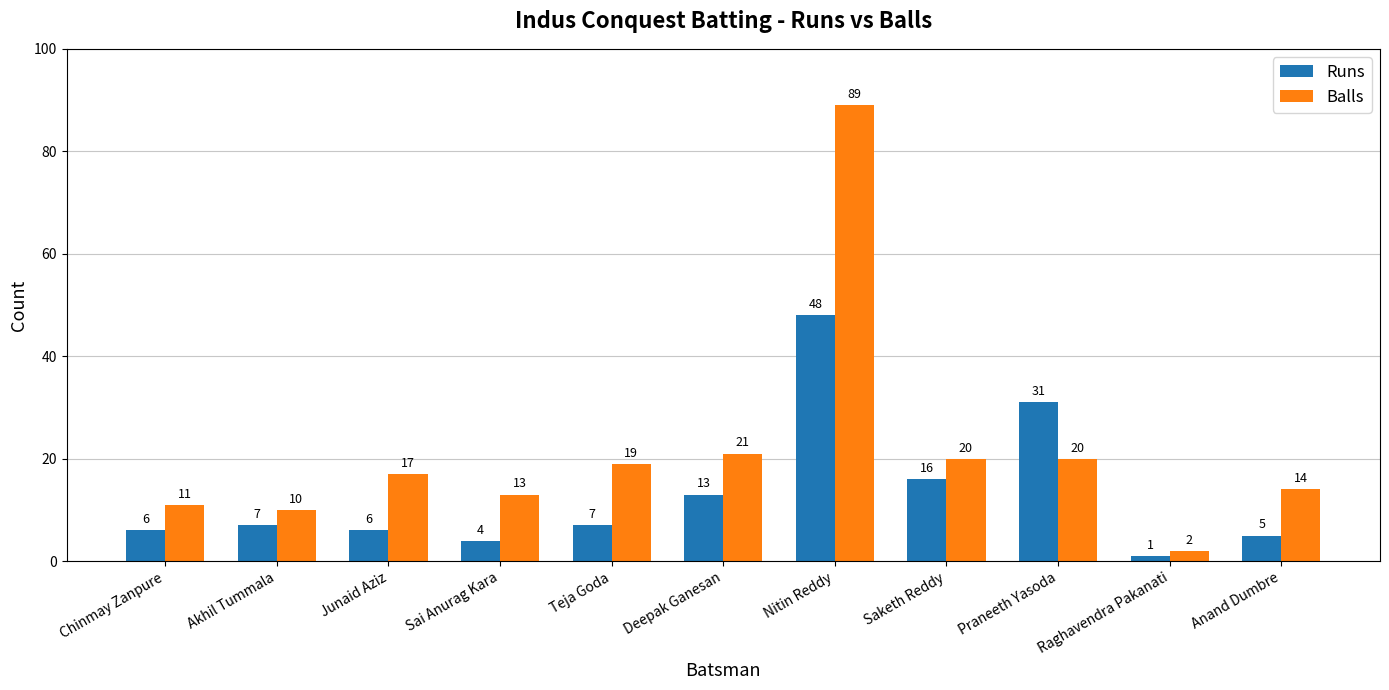

Is it true that Balls equals 13 at Akhil Tummala?

False